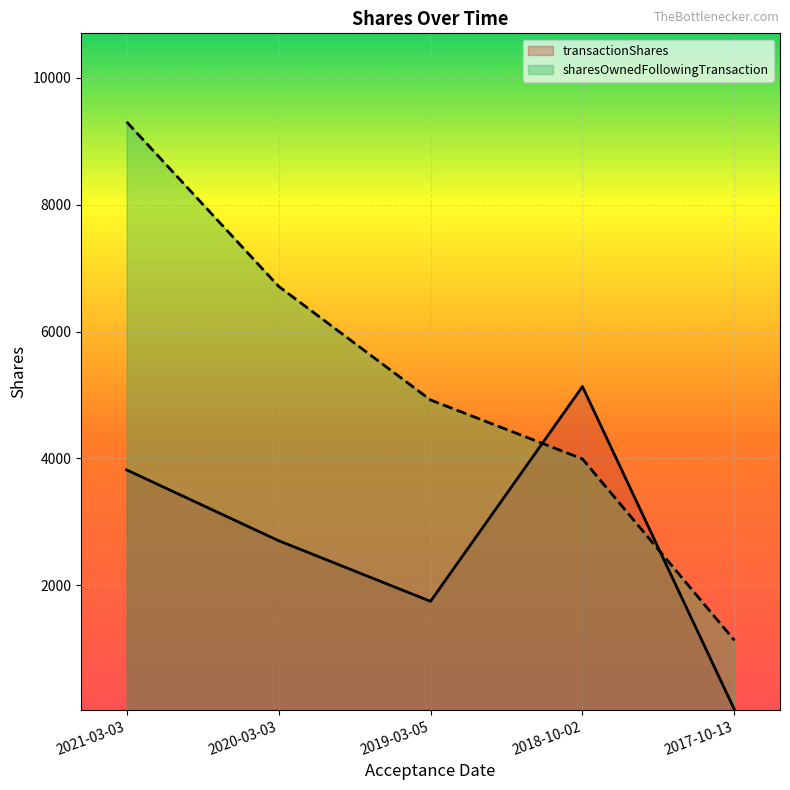

Where does the transactionShares series first go above 2703?

2021-03-03